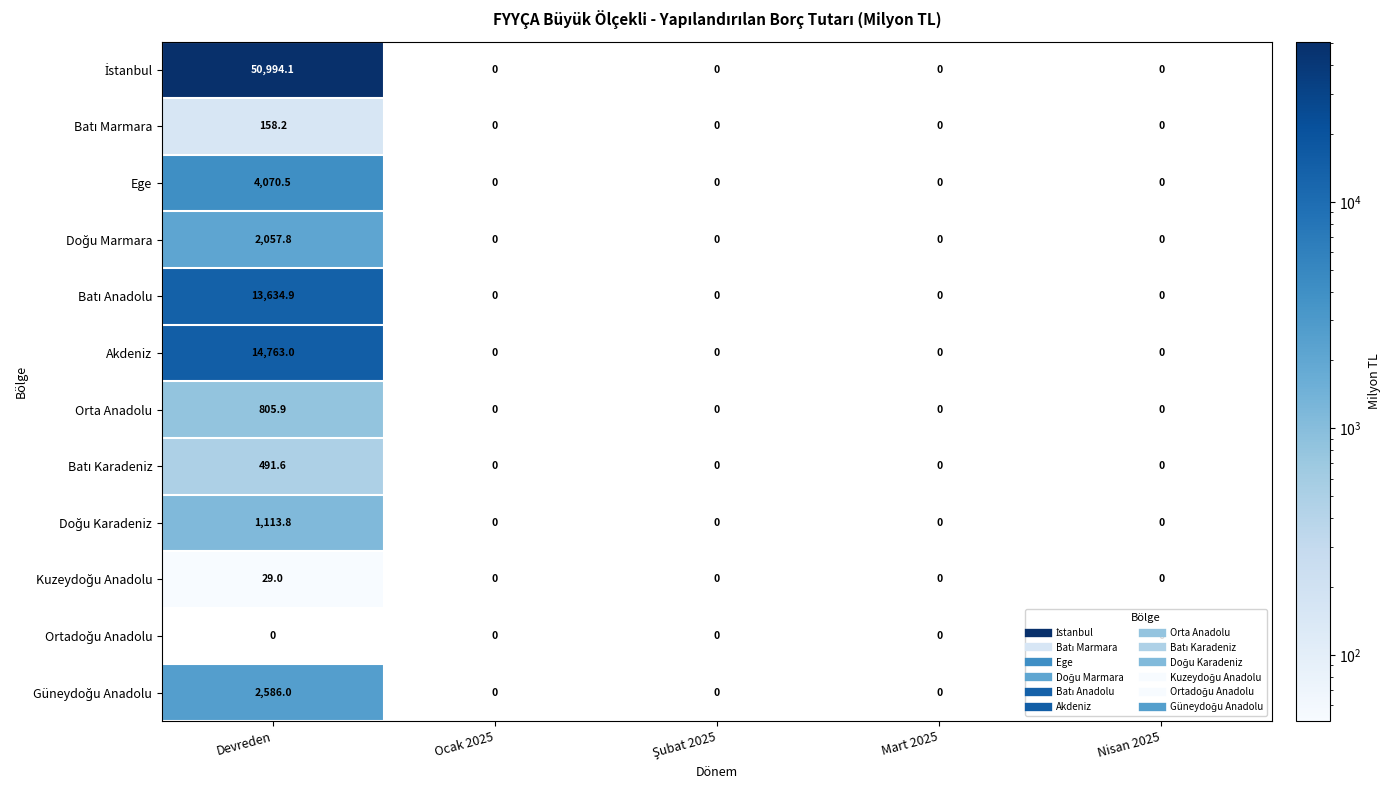

What is the difference between the maximum and minimum values in the Orta Anadolu series?

805.9